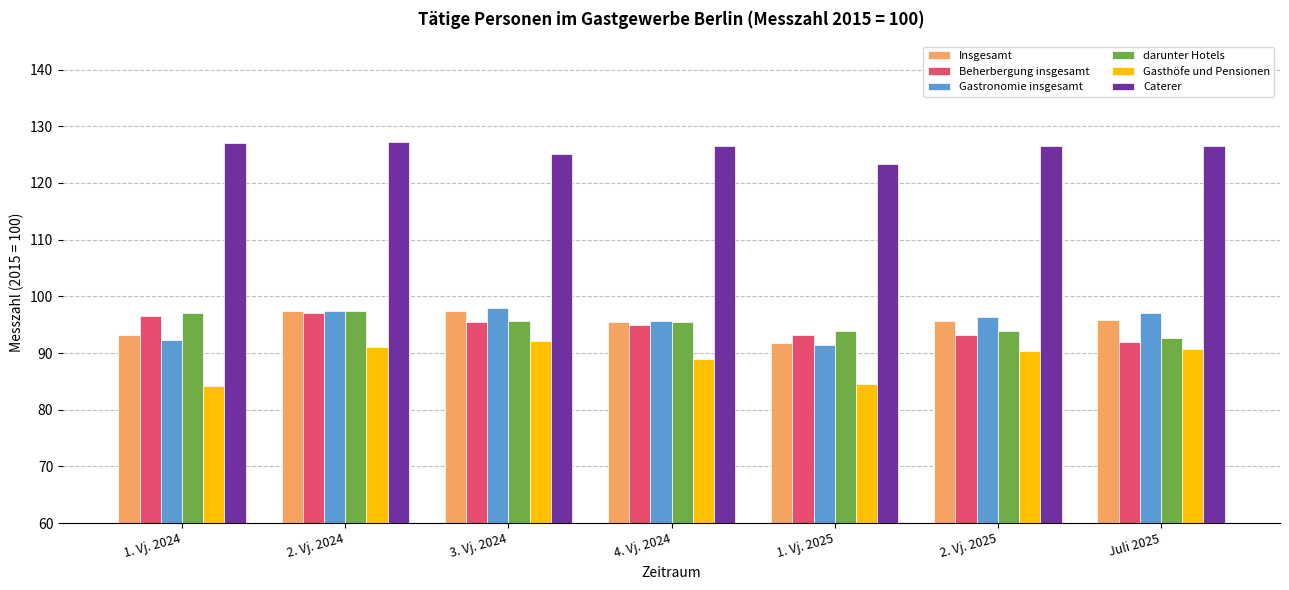

What position from the left is 2. Vj. 2025?

6